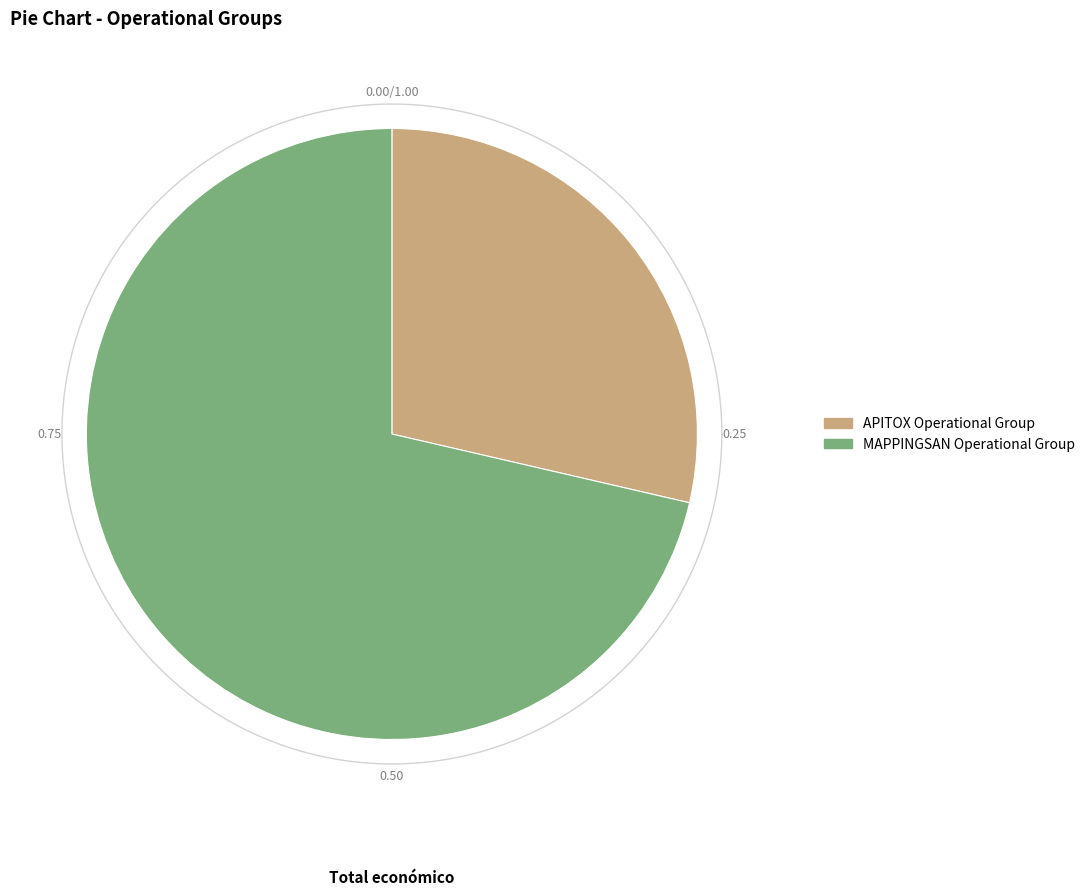

Count the number of slices in the pie.

2